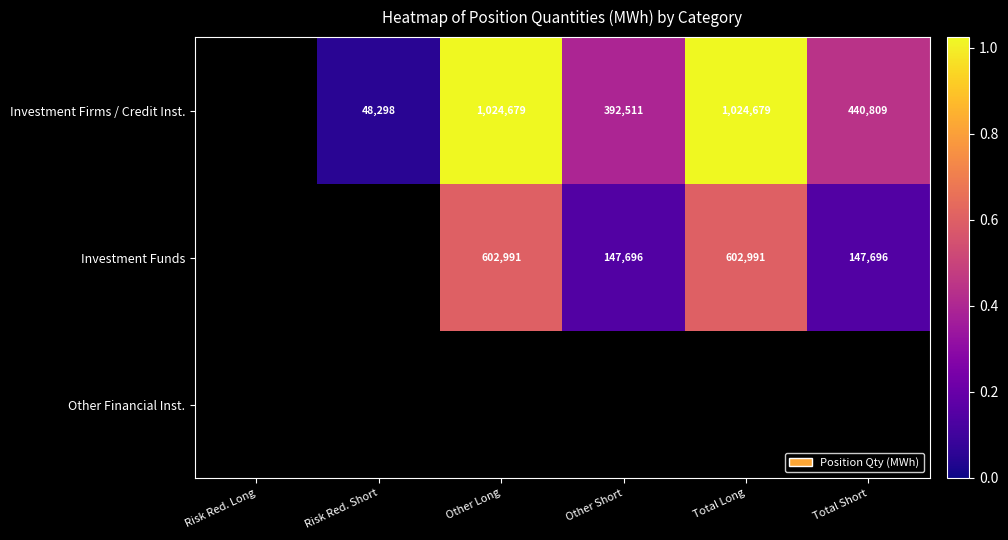

How many series are shown in this chart?

3